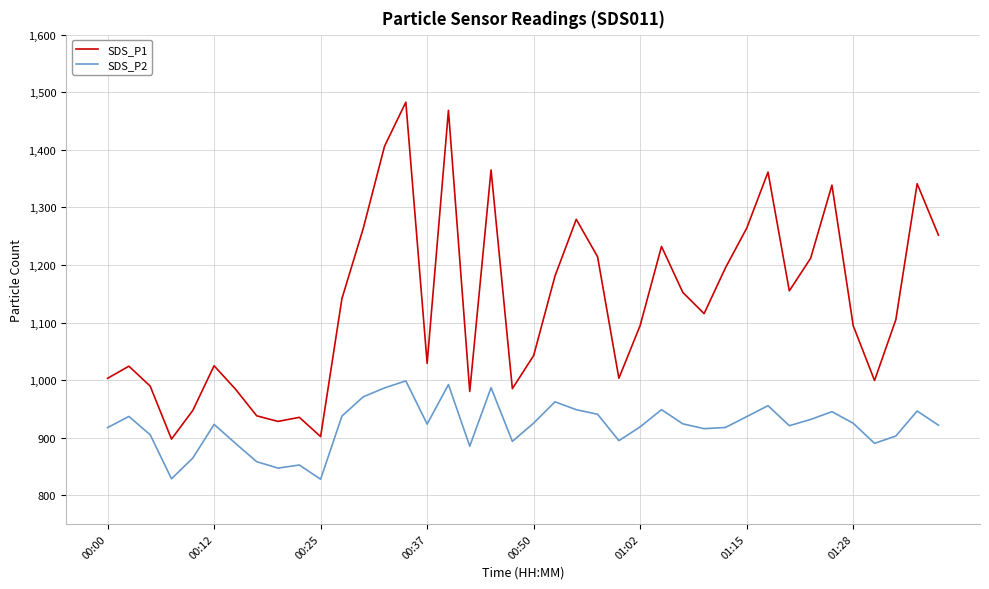

Which series has the largest total across all categories?

SDS_P1